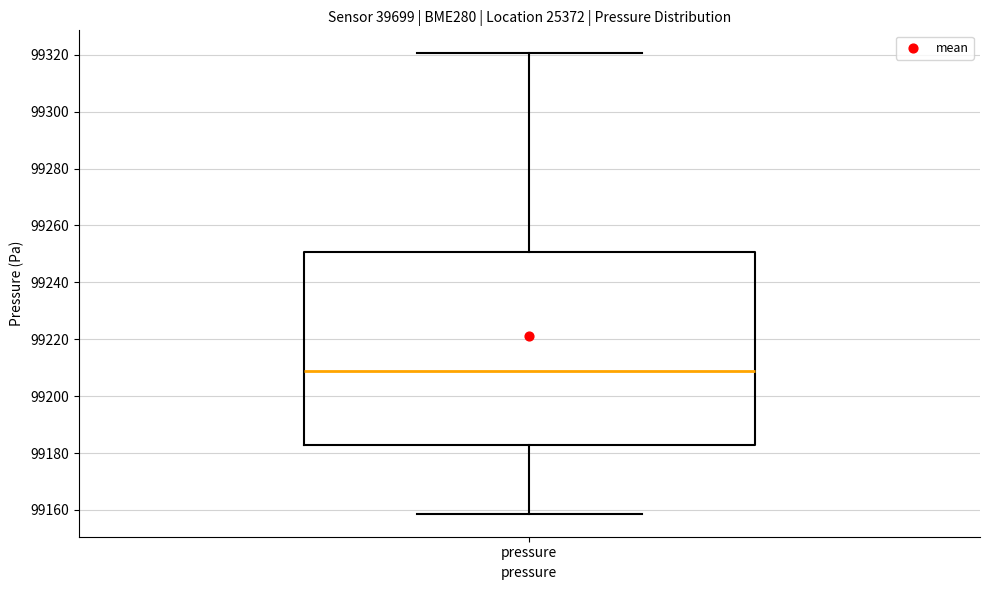

Where does the lower whisker of the box for pressure end on the y-axis? The values are not printed on the chart, so give them approximately, as read against the axis.

99158